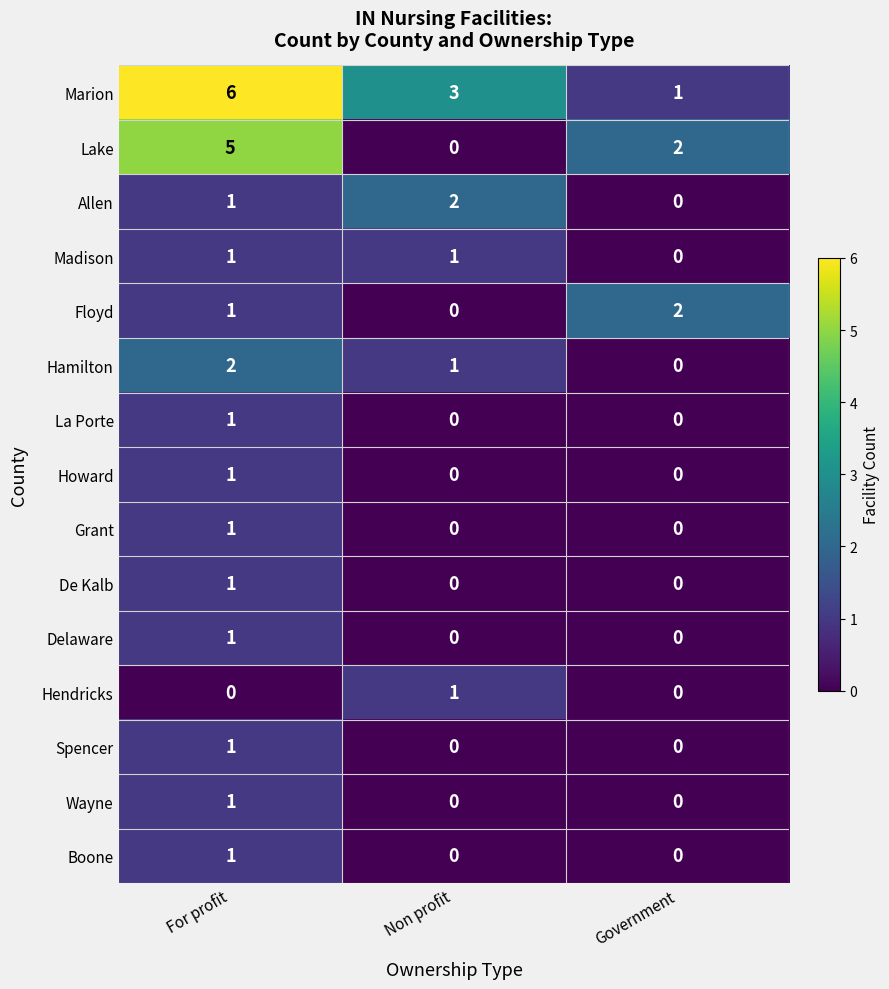

Which series has the largest total across all categories?

Marion